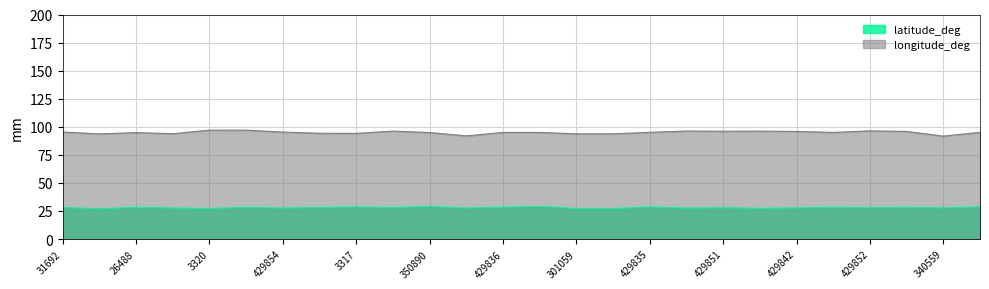

List the labels in order of latitude_deg value, smallest first.

354546, 301059, 301058, 3320, 429849, 429850, 429854, 26524, 35130, 429842, 340559, 429851, 429852, 32433, 44474, 31692, 42731, 429853, 26488, 429837, 429836, 429835, 3317, 429834, 350890, 429833